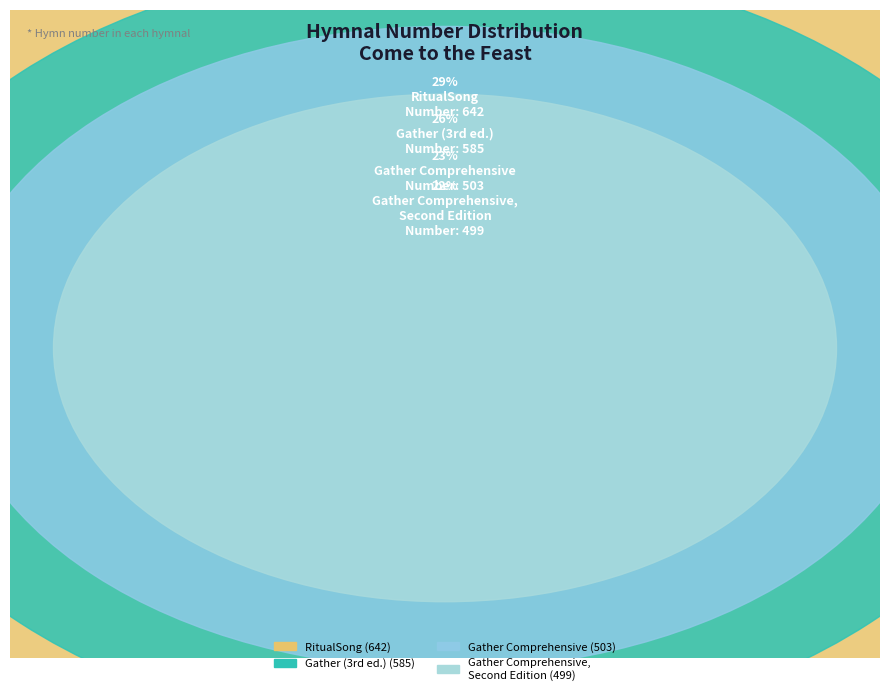

Does any single category account for the majority?

No